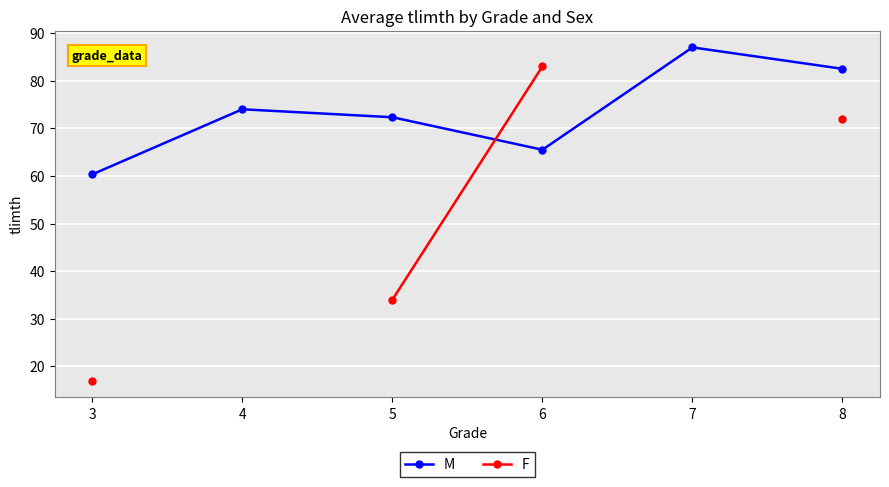

Between 5 and 8, which is larger?

8